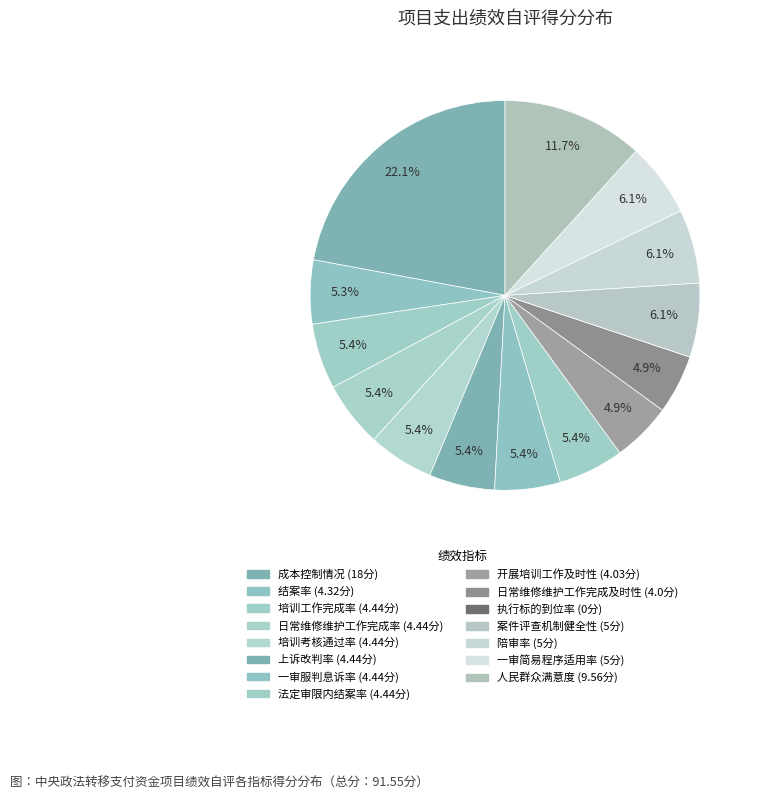

To the nearest percent, what portion does 法定审限内结案率 represent?

5%